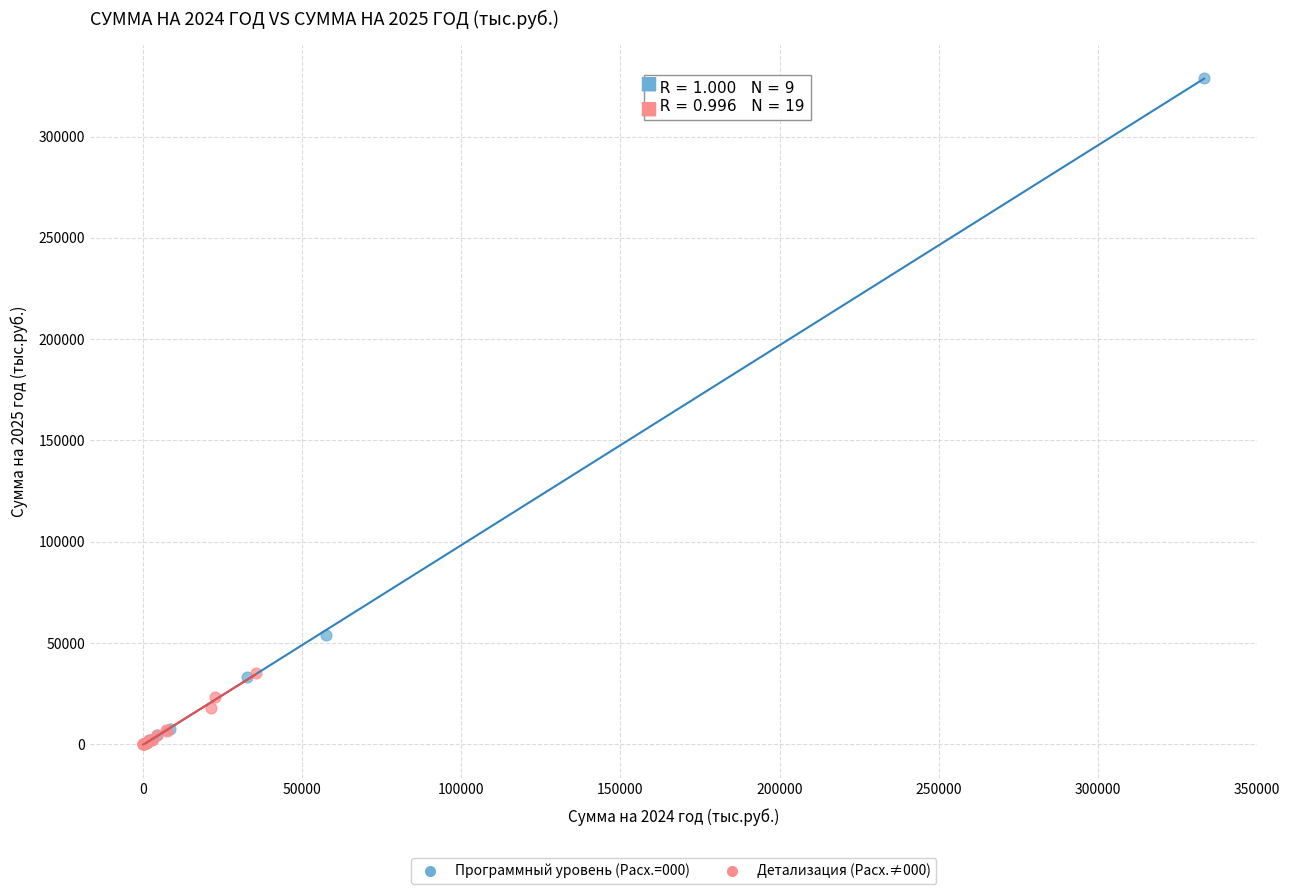

Which series has the widest spread of Y values?

Программный уровень (Расх.=000)